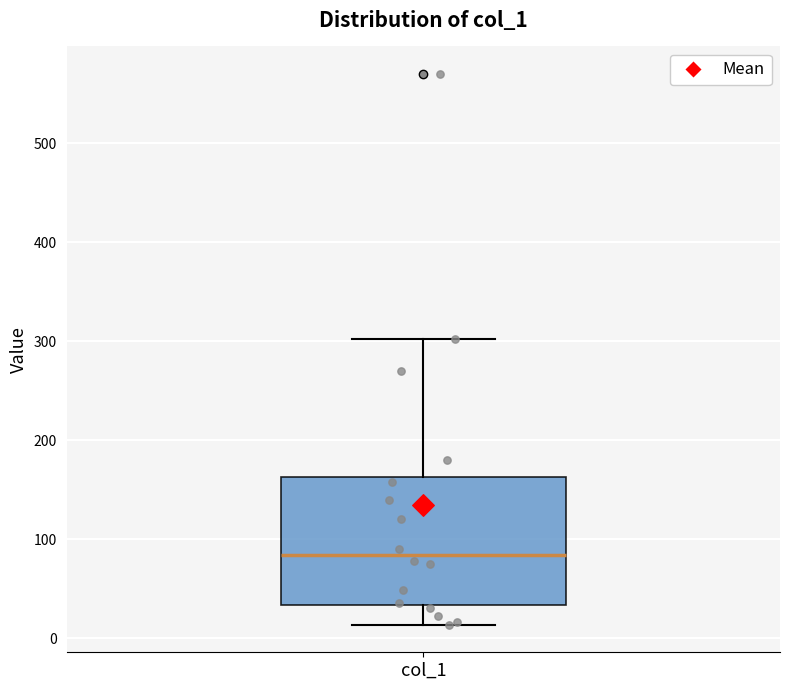

Read this box plot against the y-axis: the position of the median line, the range covered by the box, and the ends of both whiskers. The values are not printed on the chart, so give them approximately, as read against the axis.

median 80, box 30 to 160, whiskers 10 to 300